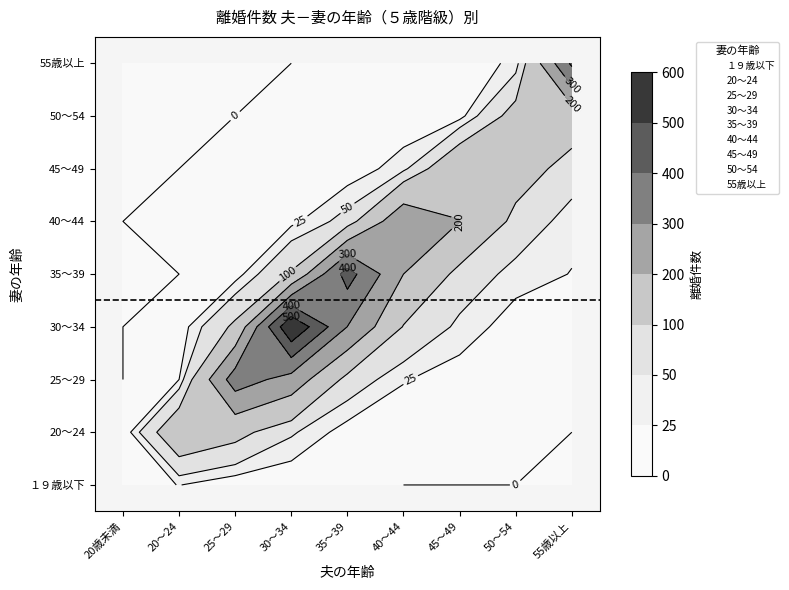

True or false: 50～54 has a value of -77 at 2.

False